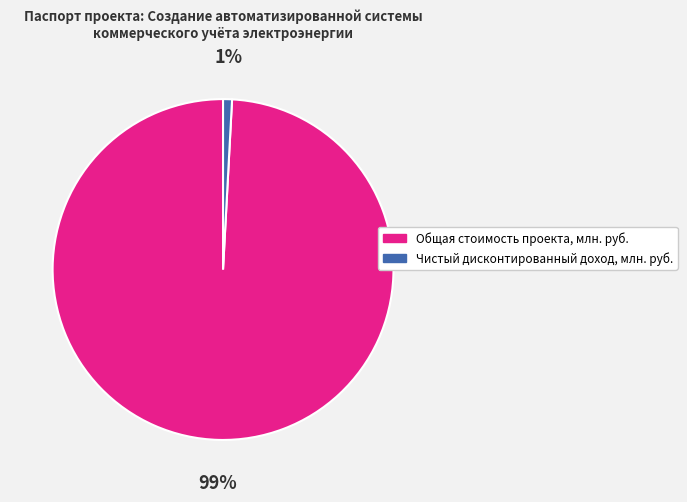

To the nearest percent, what percentage of the pie is Общая стоимость проекта, млн. руб.?

99%